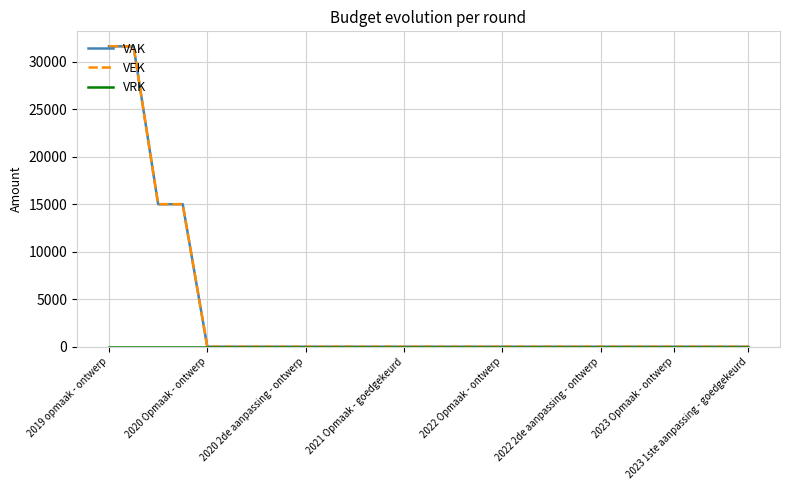

Is this an area chart (filled region under the line)?

No